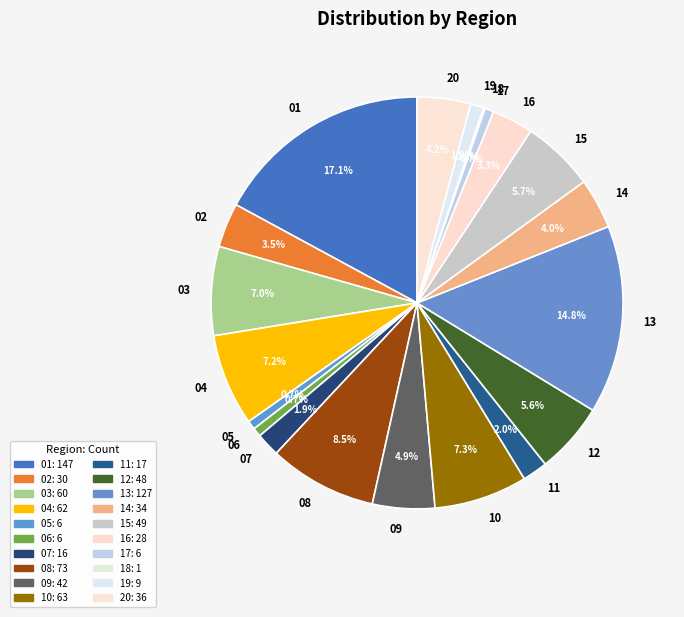

How much of the chart is everything except 02?

96.5%